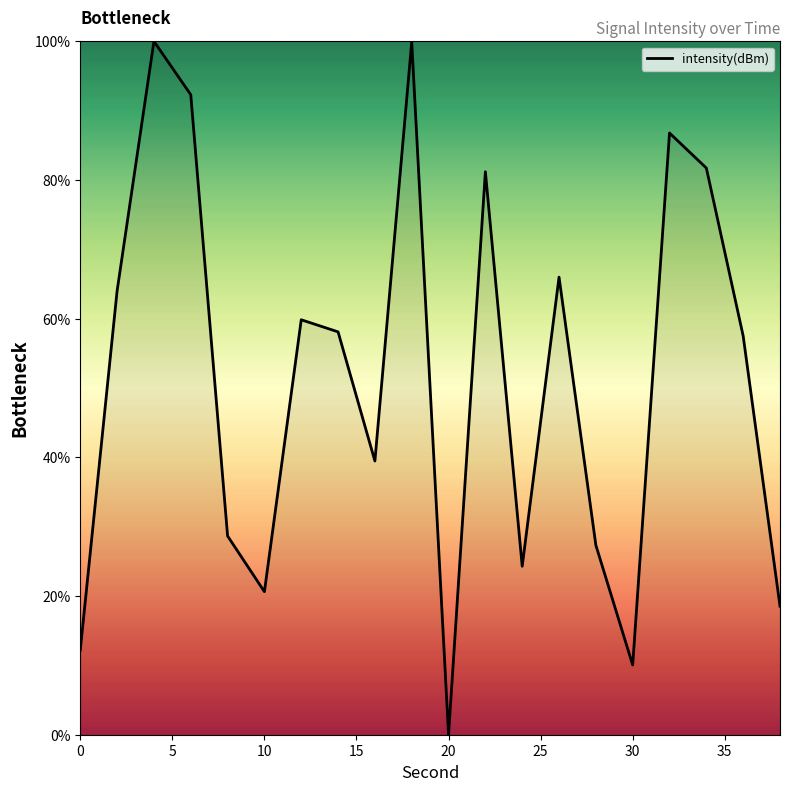

What is the maximum value shown in the chart?

100.0